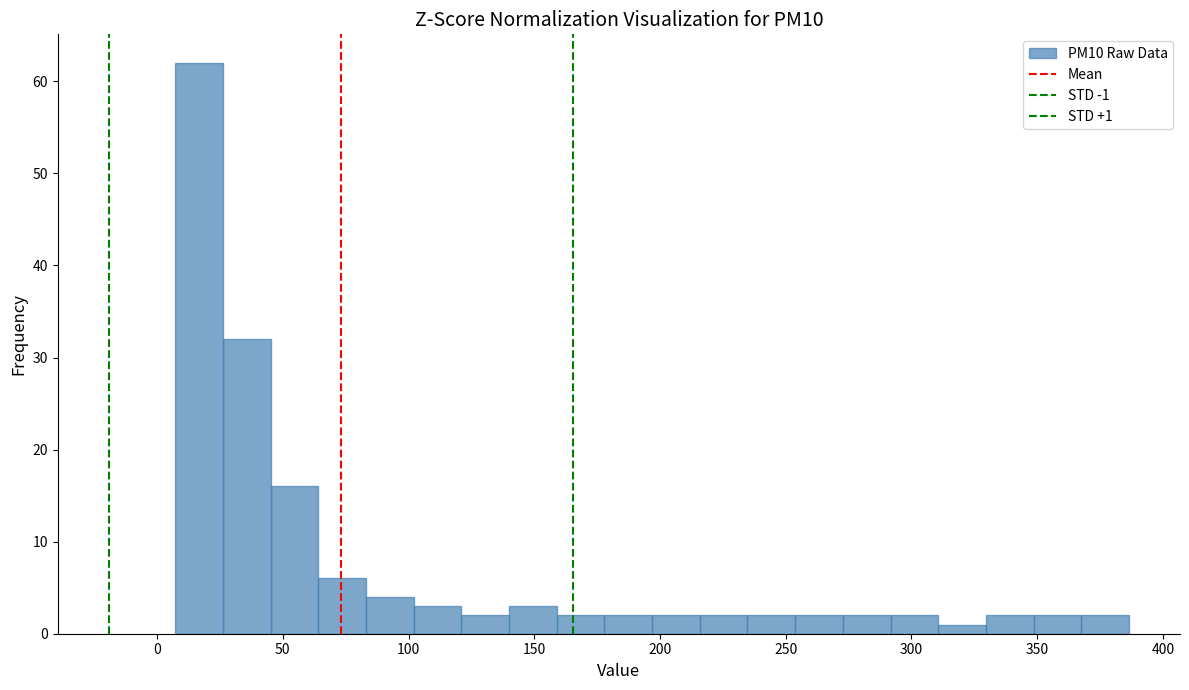

Around what value on the x-axis is the tallest bar? Give the approximate position of its centre, as read against the axis.

15